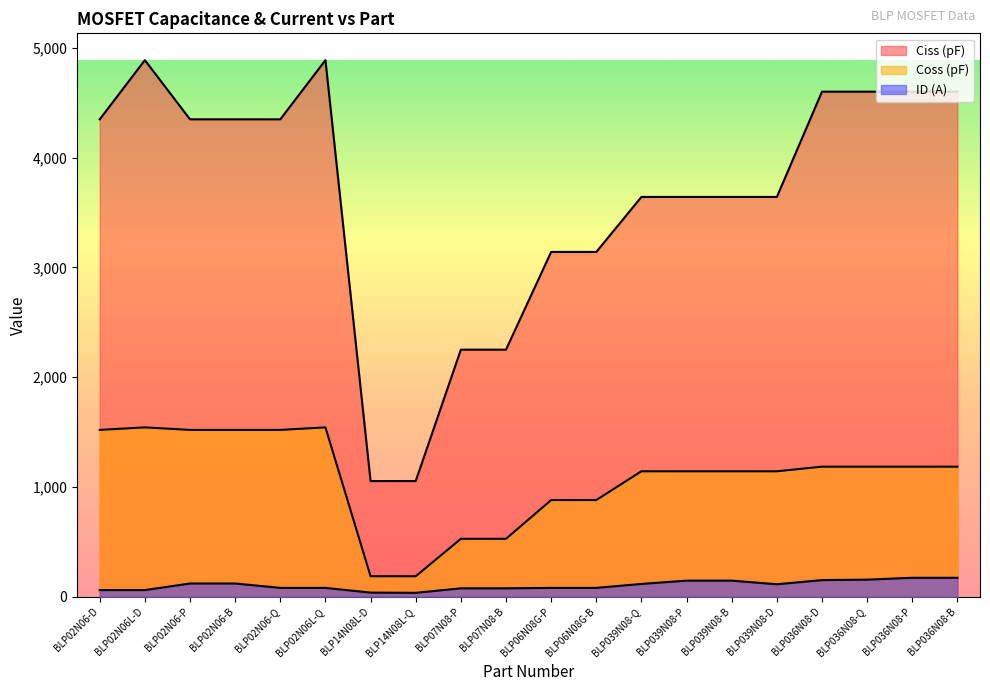

What is the difference between the maximum and second lowest values in the Coss (pF) series?

1356